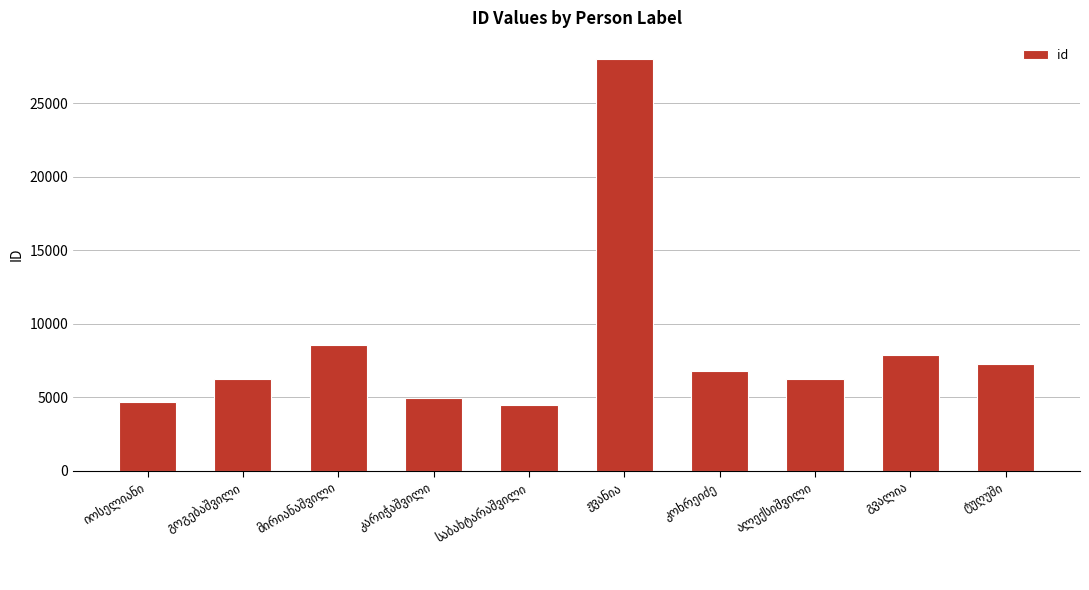

What is the value of the 2nd bar from the left?

6225